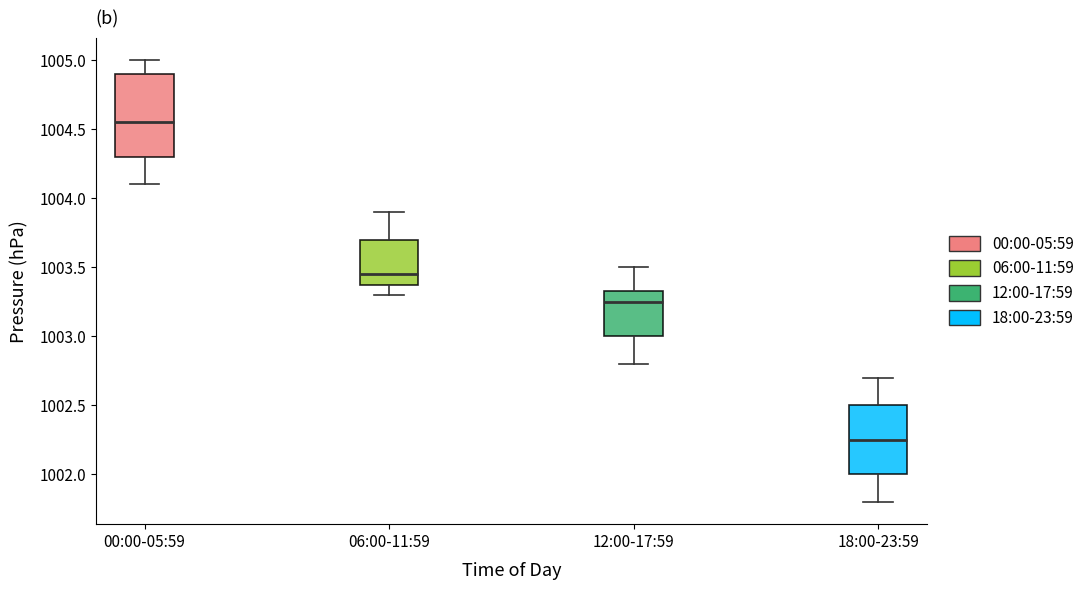

Reading left to right, read every box against the y-axis: the position of its median line, the range the box covers, and the ends of its whiskers. The values are not printed on the chart, so give them approximately, as read against the axis.

00:00-05:59: median 1004.55, box 1004.30 to 1004.90, whiskers 1004.10 to 1005.00
06:00-11:59: median 1003.45, box 1003.40 to 1003.70, whiskers 1003.30 to 1003.90
12:00-17:59: median 1003.25, box 1003.00 to 1003.35, whiskers 1002.80 to 1003.50
18:00-23:59: median 1002.25, box 1002.00 to 1002.50, whiskers 1001.80 to 1002.70